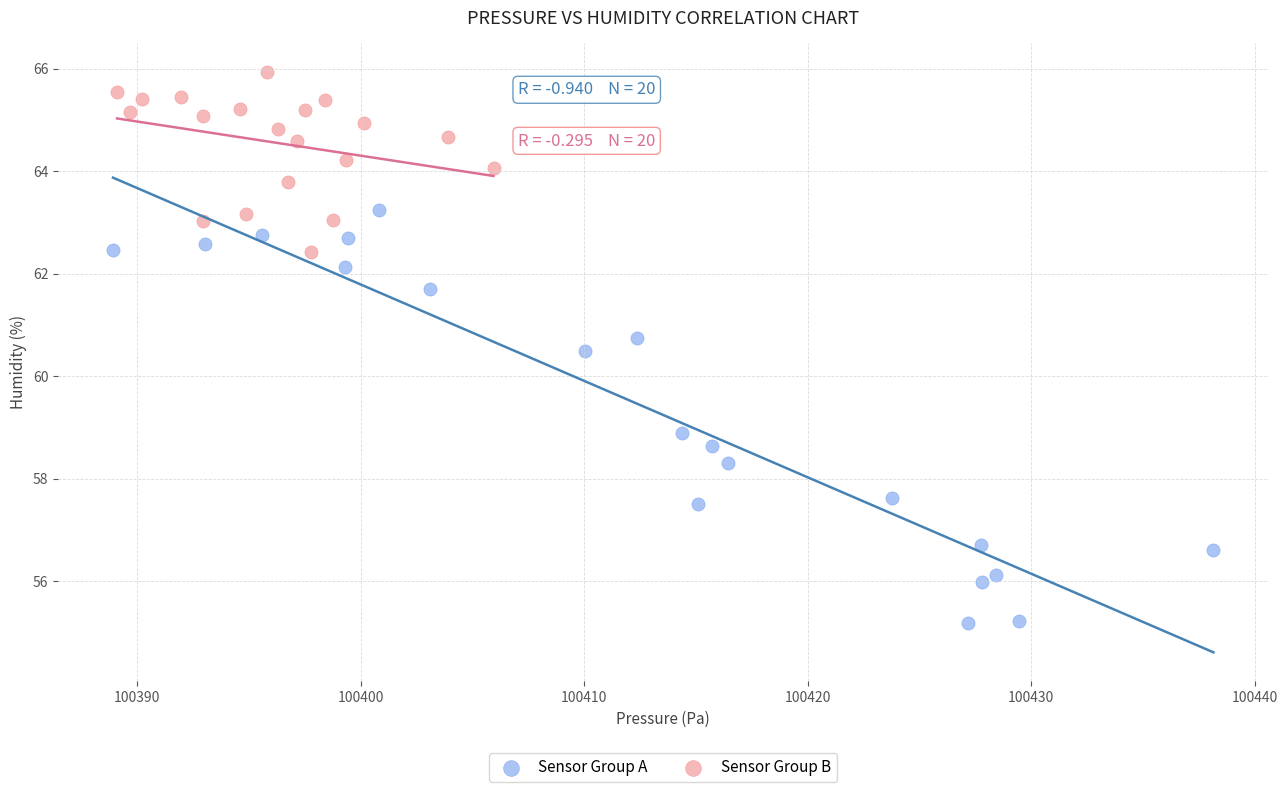

What are all the series names shown in the legend?

Sensor Group A, Sensor Group B